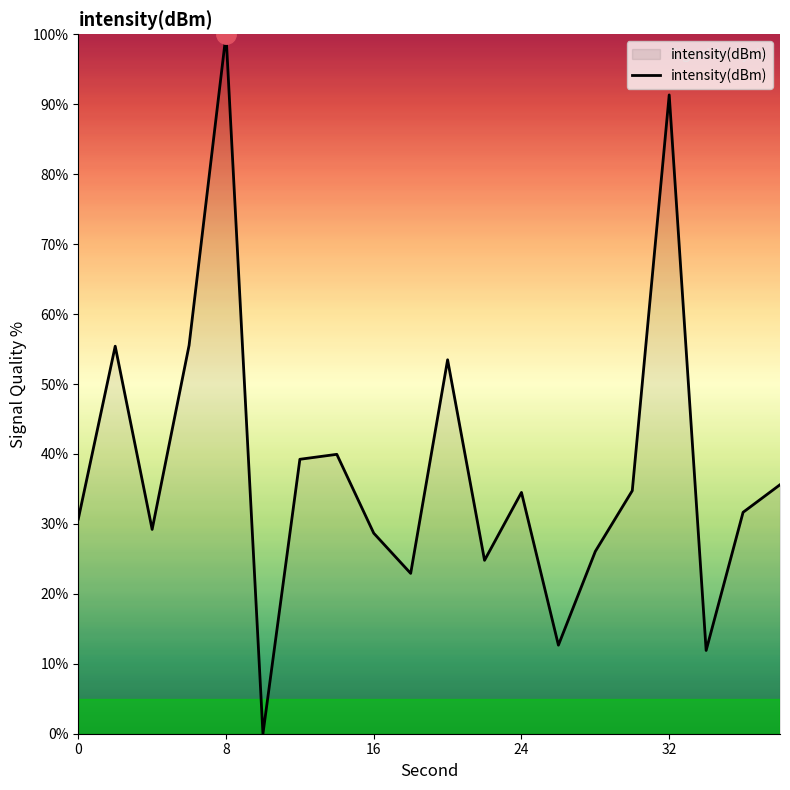

How many positive values are there?

19